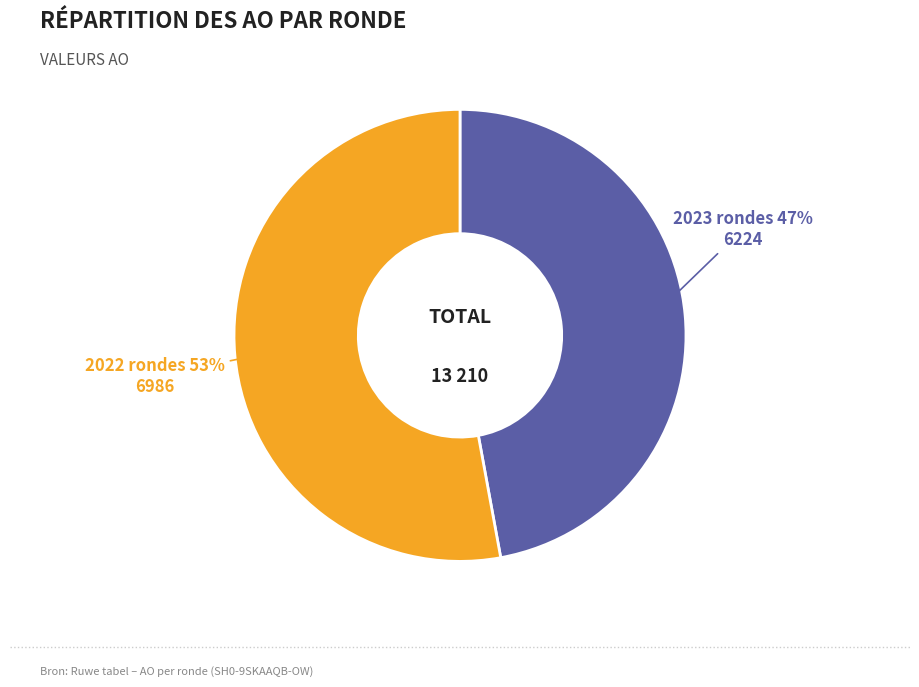

To the nearest percent, what is the average slice percentage?

50%